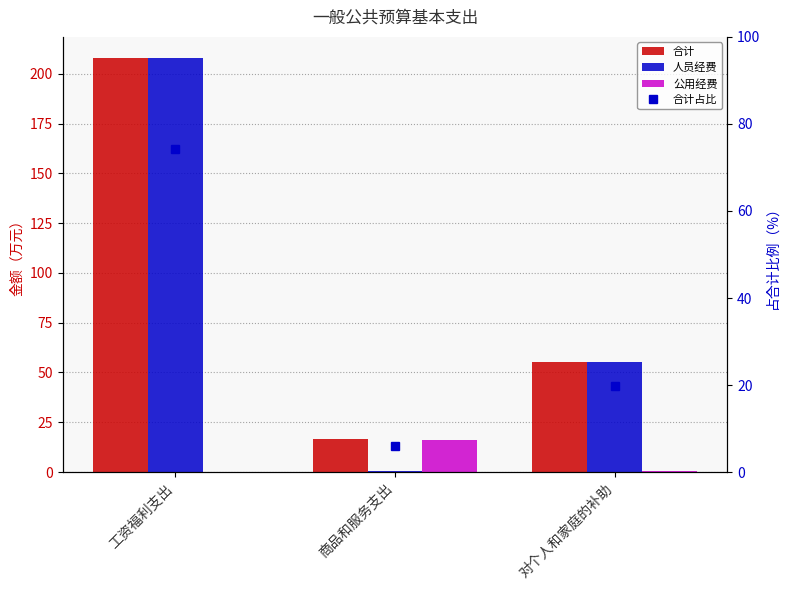

List the series in order of their peak value, highest first.

合计, 人员经费, 公用经费